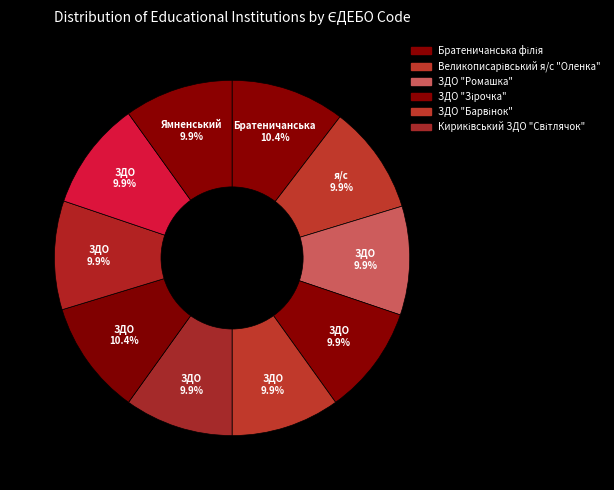

Is there any slice that represents more than half of the pie?

No